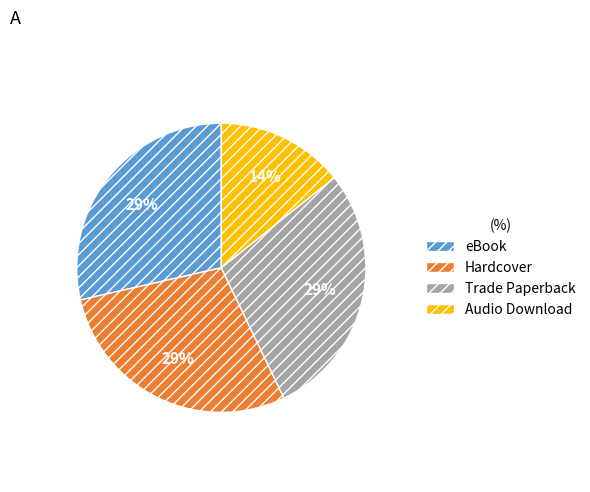

True or false: Hardcover accounts for 37% of the total.

False